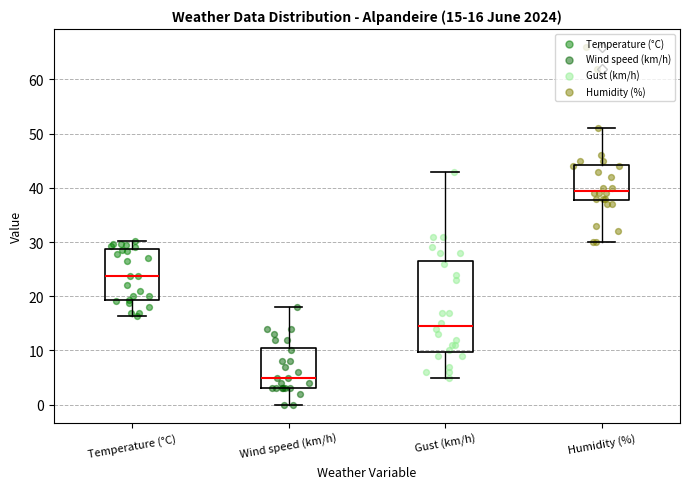

Which box has the lowest median line?

Wind speed (km/h)